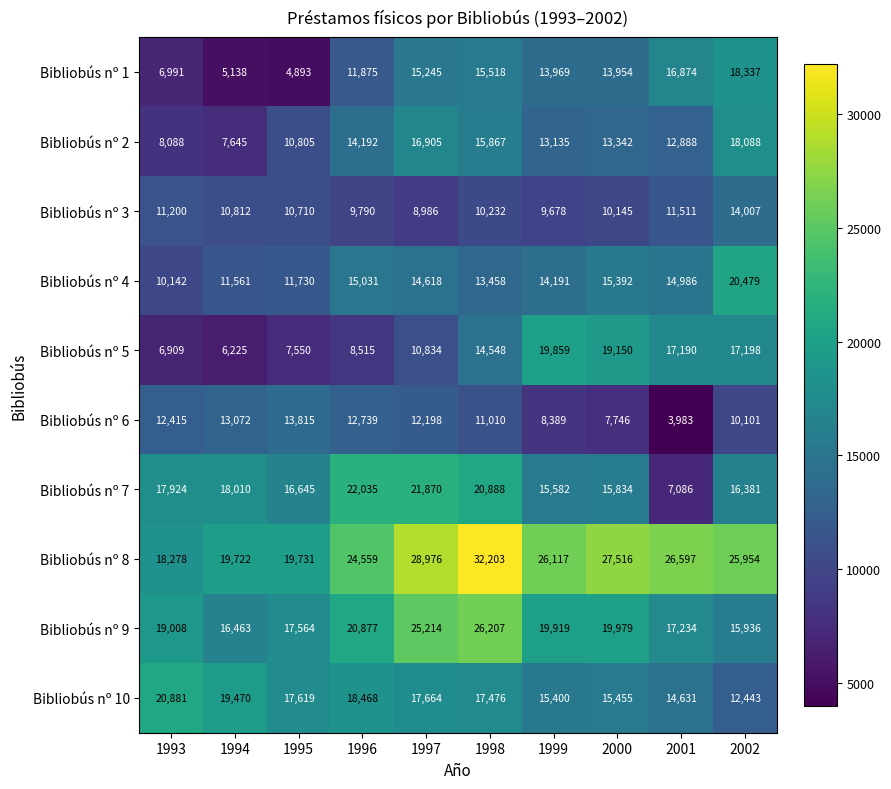

Where does the Bibliobús nº 2 series first go above 13342?

1996